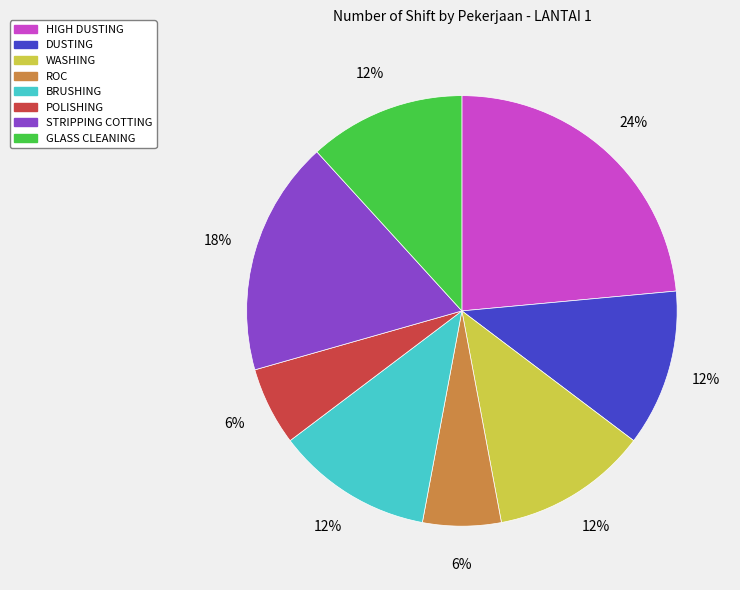

To the nearest percent, what is the average slice percentage?

12%